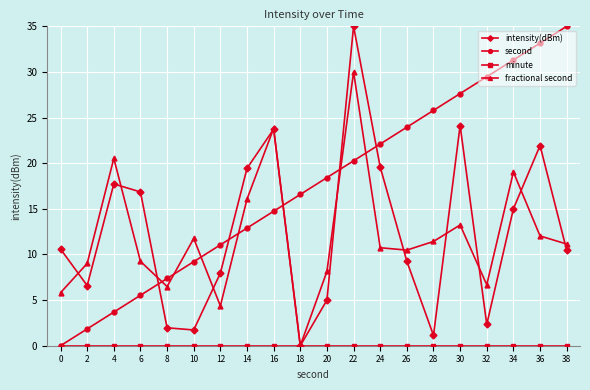

Does the chart display data point markers on the line(s)?

Yes